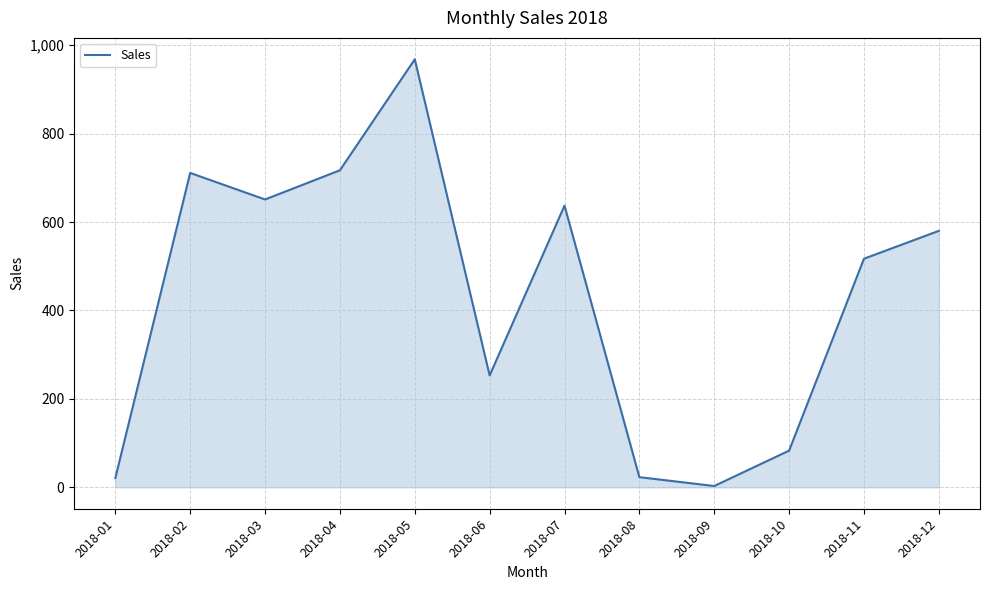

At which category does the chart reach its peak across all series?

2018-05